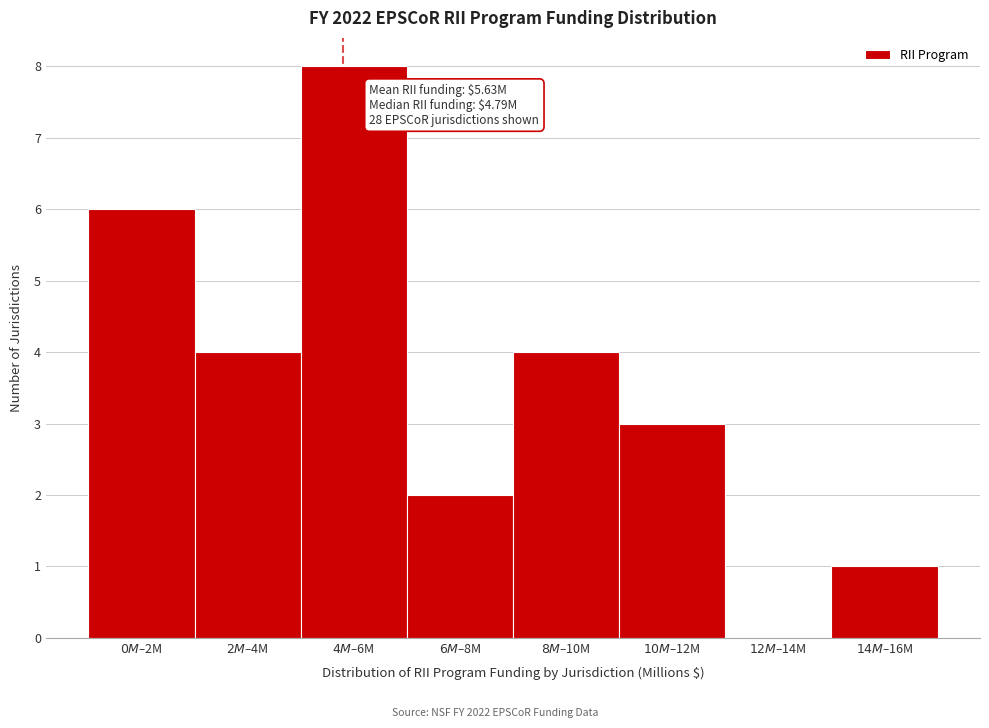

What is the maximum value shown in the chart?

8